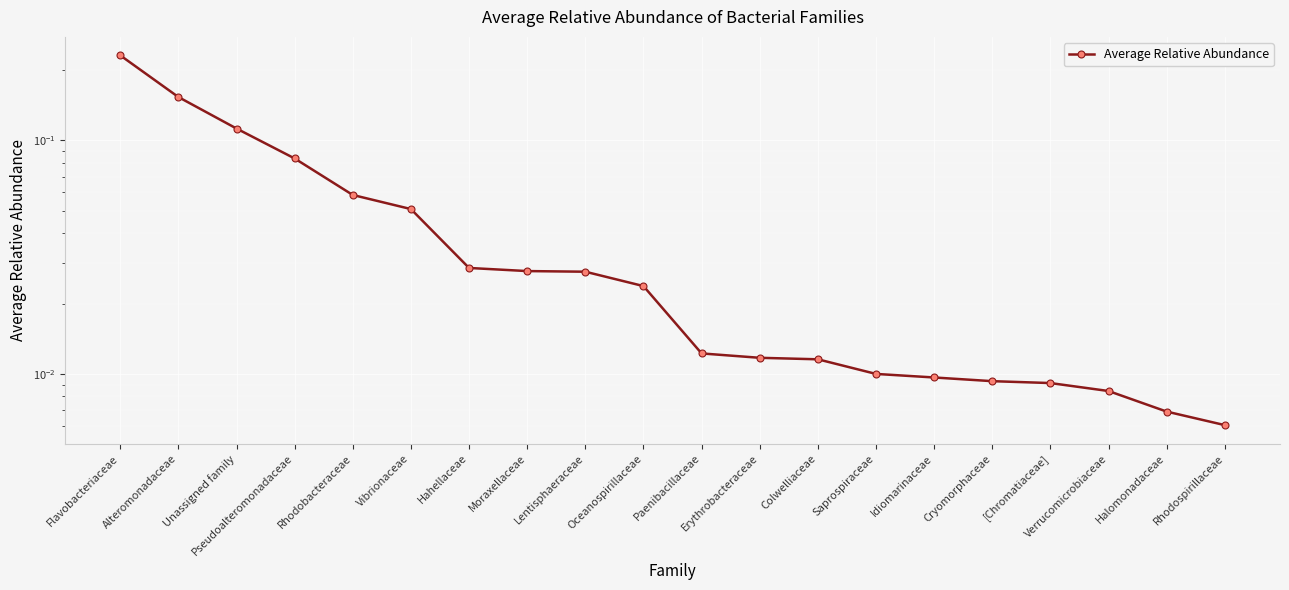

What is the label of the 2nd point from the left?

Alteromonadaceae